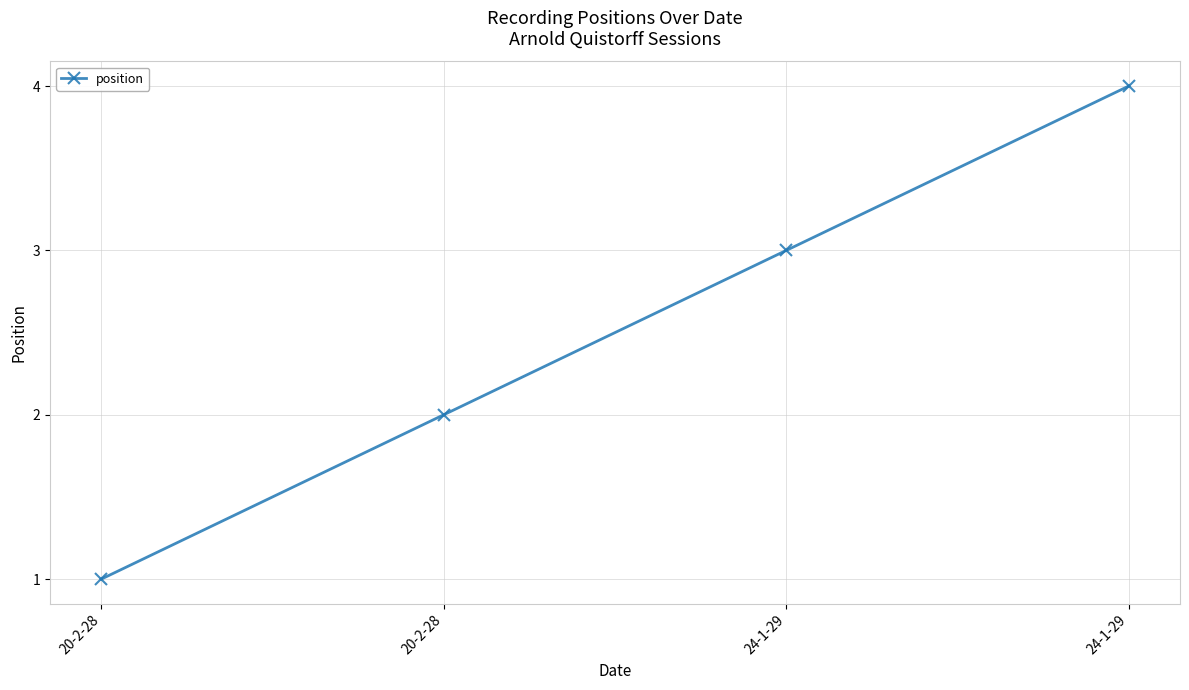

Where is the data nearest to the value 2?

20-2-28